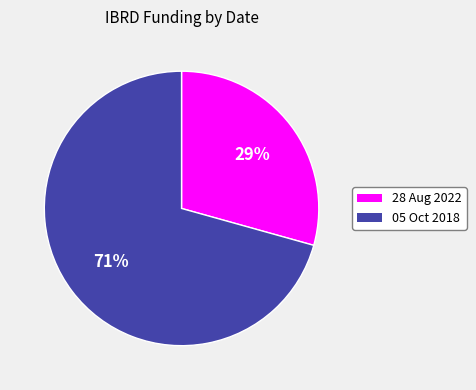

Combined, do 28 Aug 2022 and 05 Oct 2018 account for over 50%?

Yes